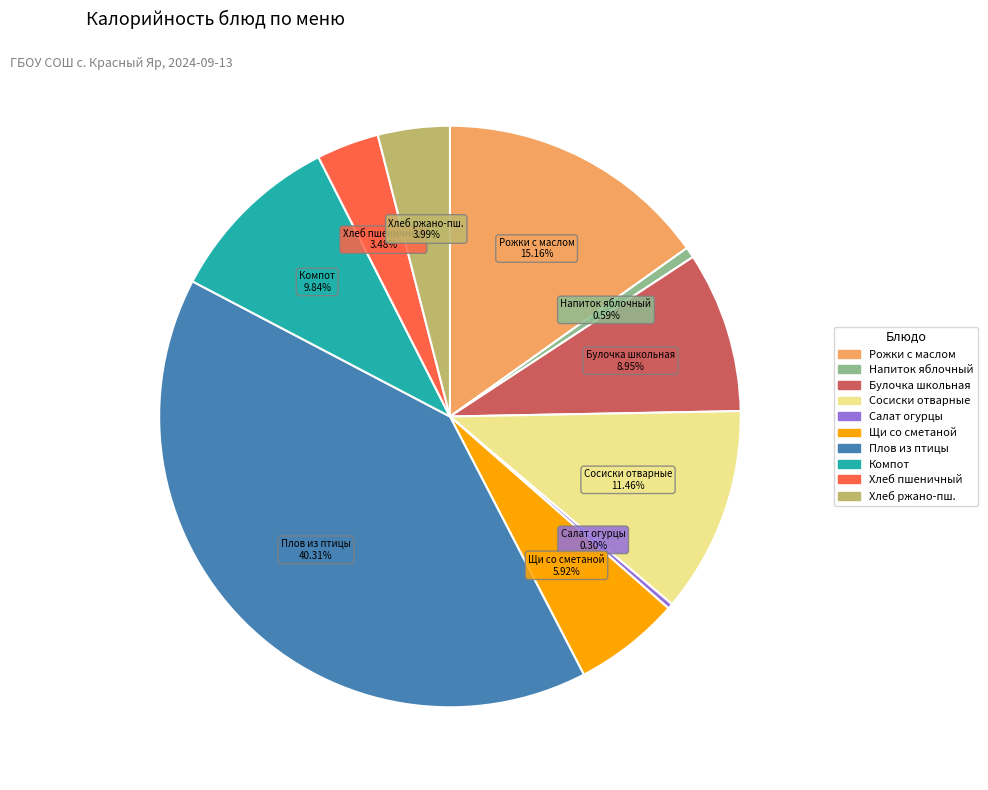

Is there a majority slice in this chart?

No